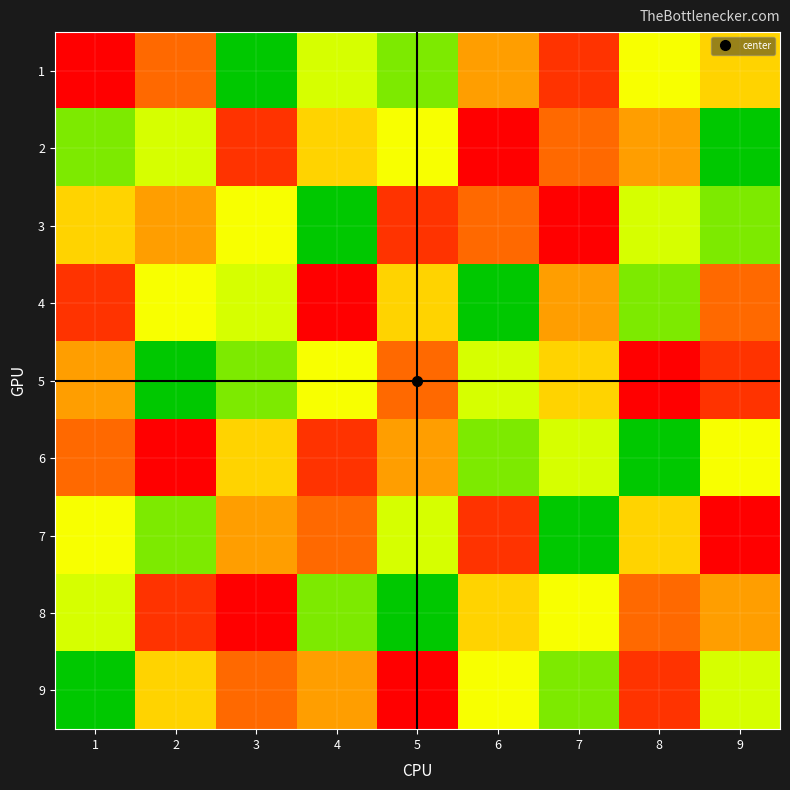

At how many categories does at least one series exceed 5?

9